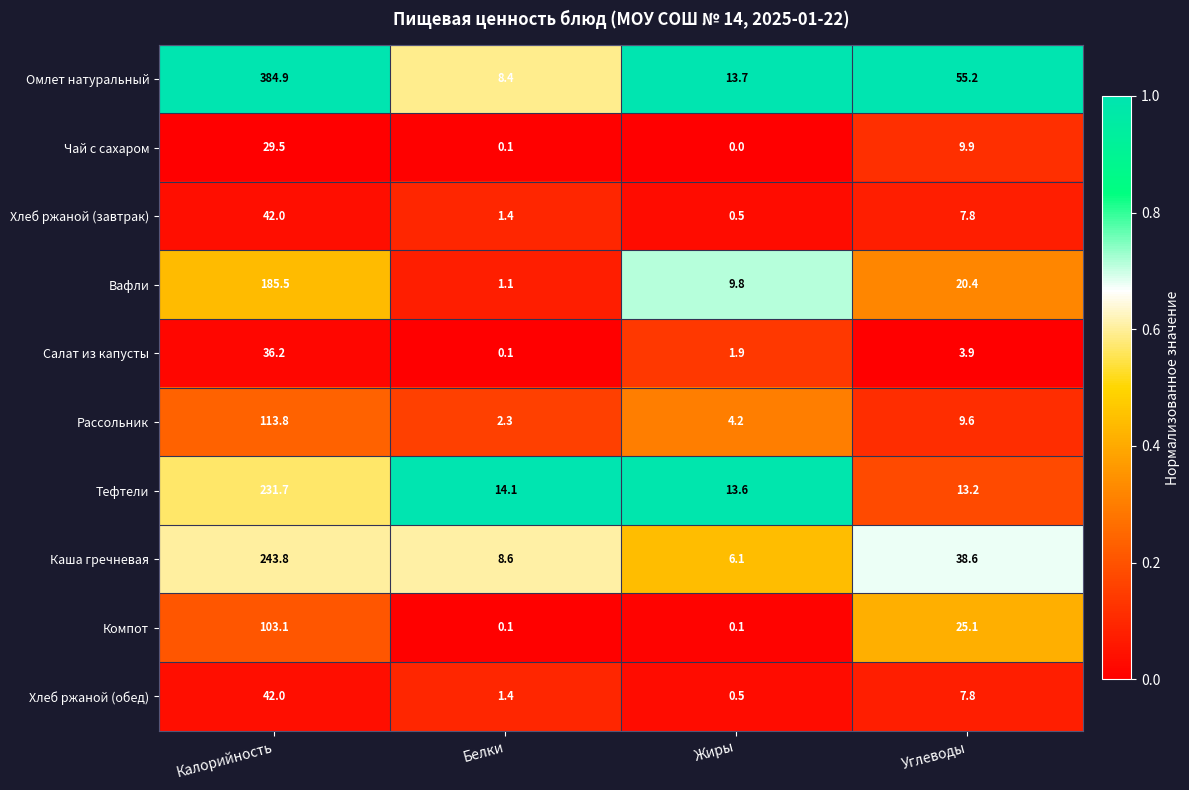

List the labels in order of Тефтели value, largest first.

Калорийность, Белки, Жиры, Углеводы